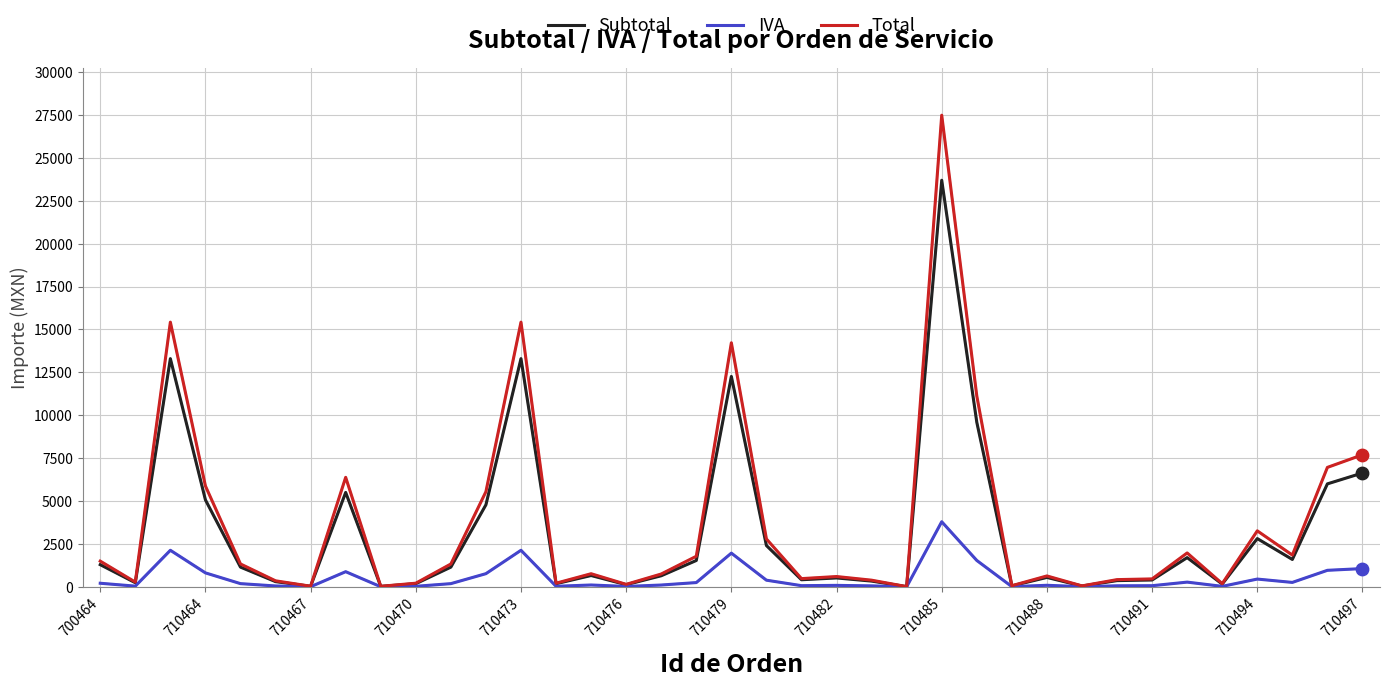

At how many categories does at least one series exceed 13462?

4